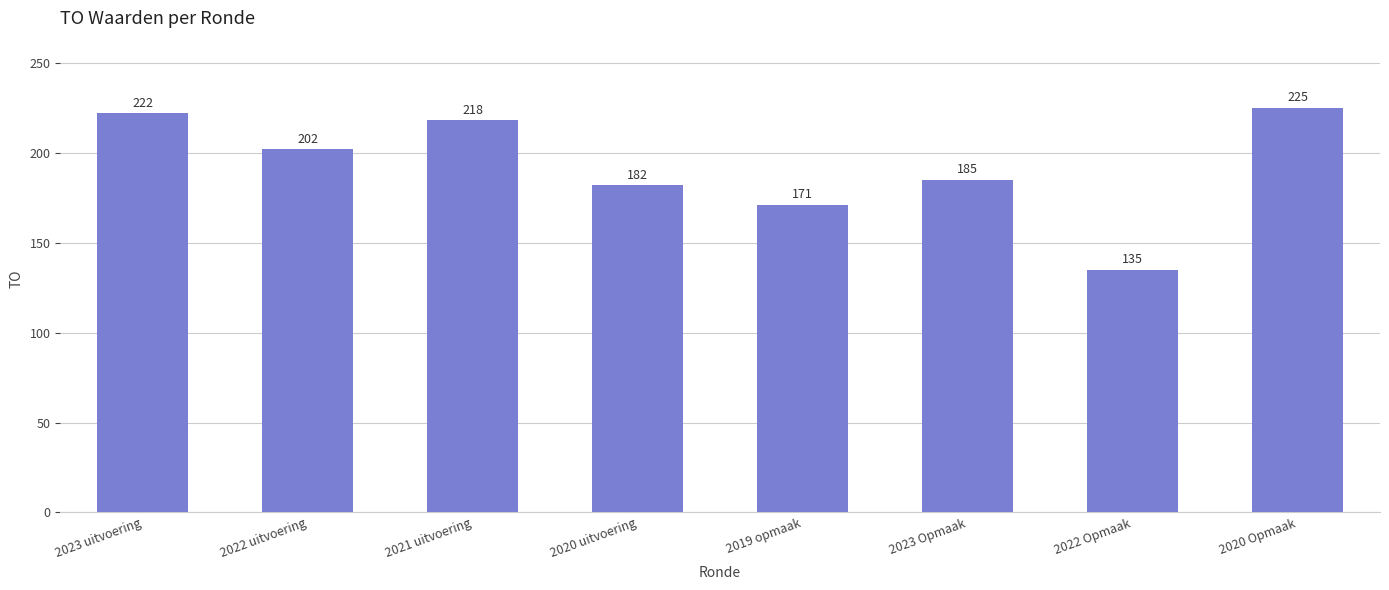

What is the sum of the values at 2023 uitvoering and 2023 Opmaak?

407